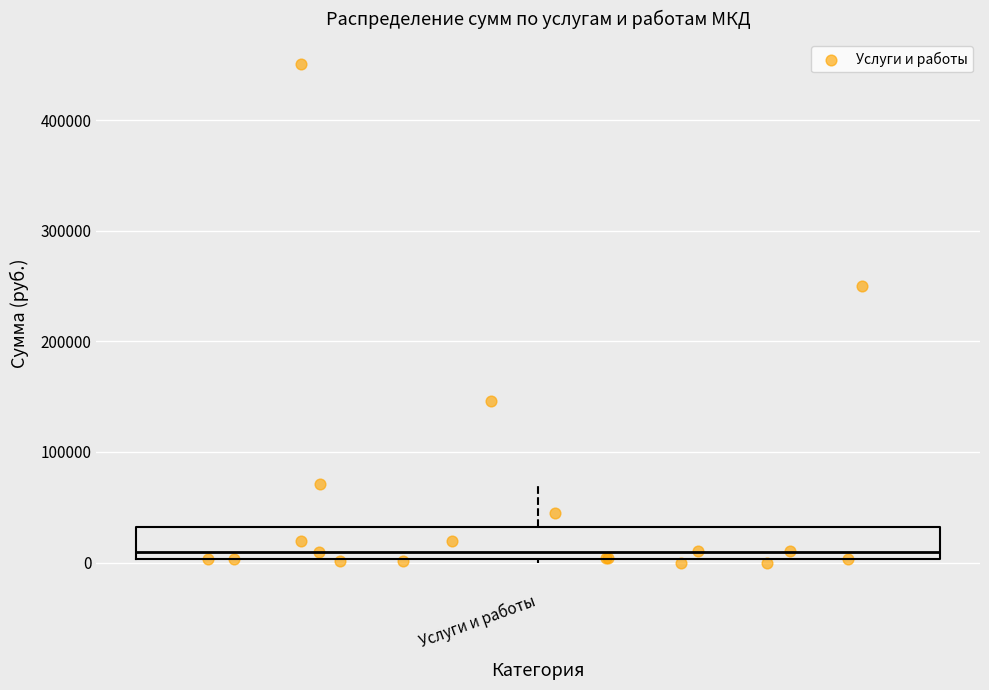

Transcribe this box plot: give where the median line is, the range the box spans, and where the two whiskers end, as read against the y-axis. The values are not printed on the chart, so give them approximately, as read against the axis.

median 10000, box 0 to 30000, whiskers 0 (just below the box's lower edge) to 70000